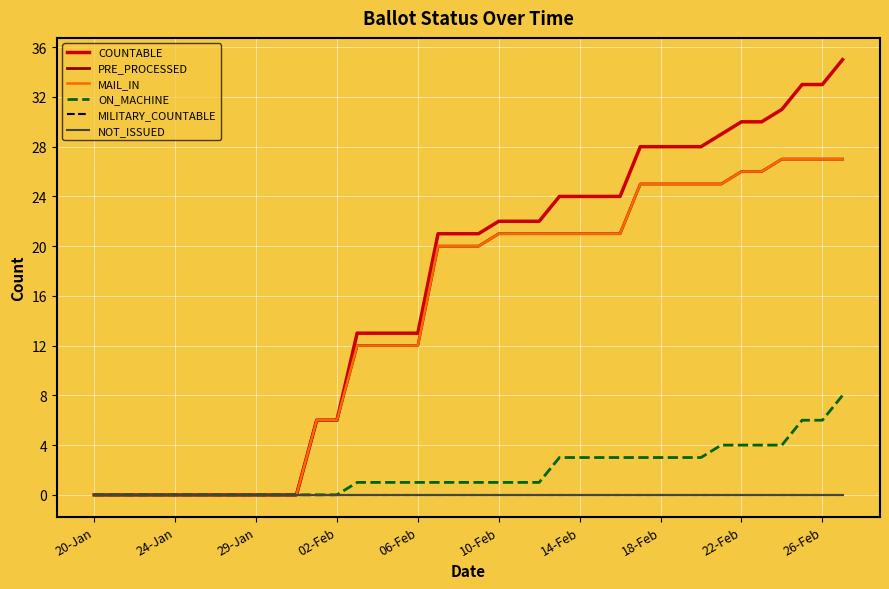

Is this an area chart (filled region under the line)?

No